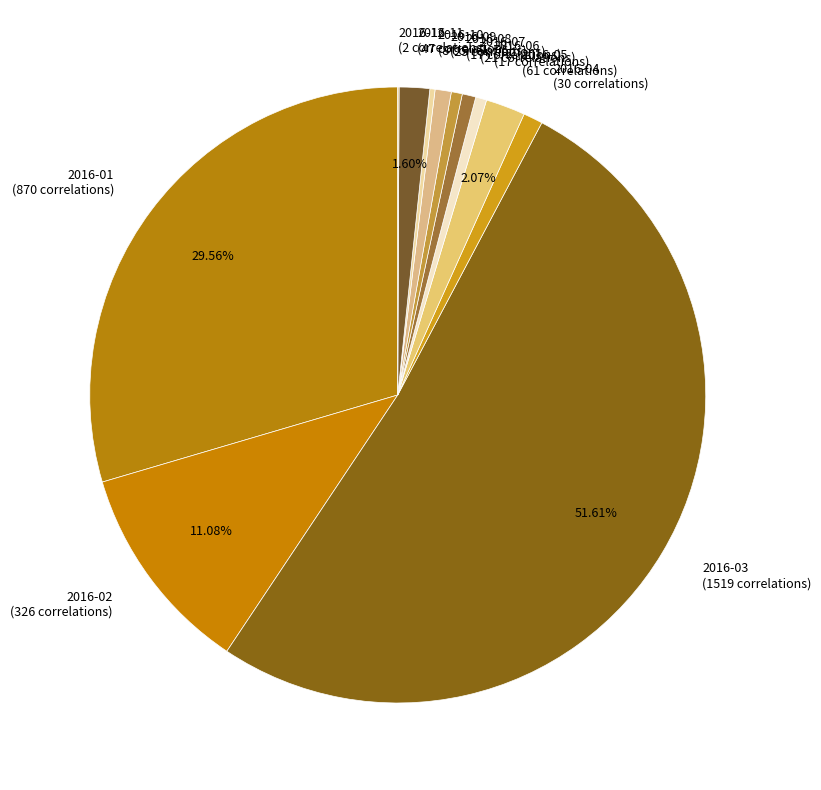

Which category has the biggest portion of the pie?

2016-03